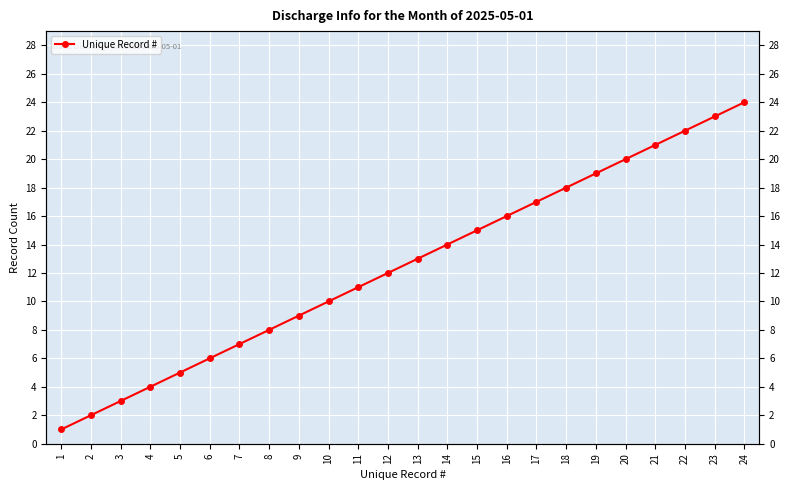

How many lines are shown in the chart?

1